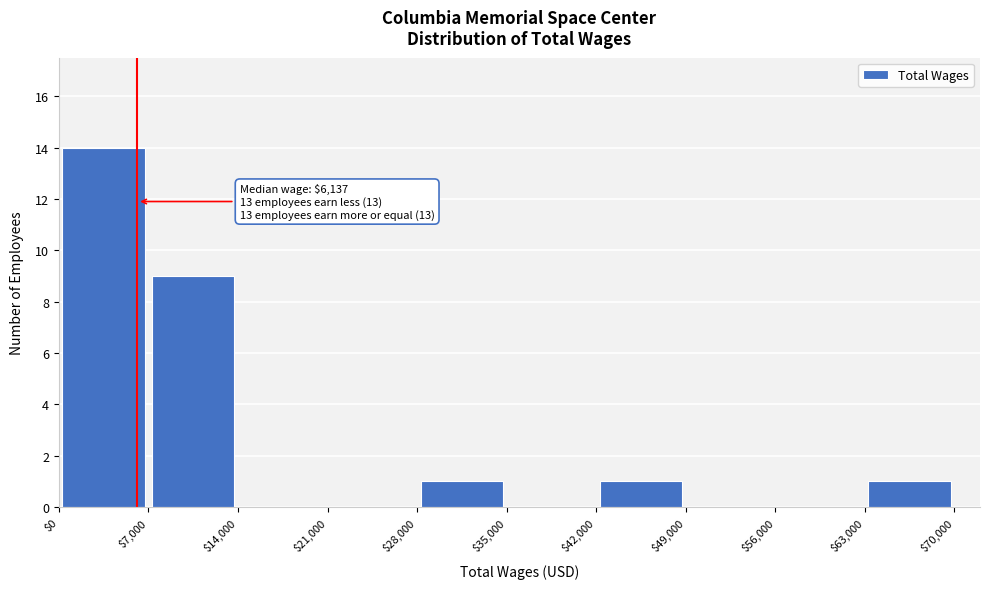

Over which range of the x-axis is the bar tallest?

$0 to $7,000